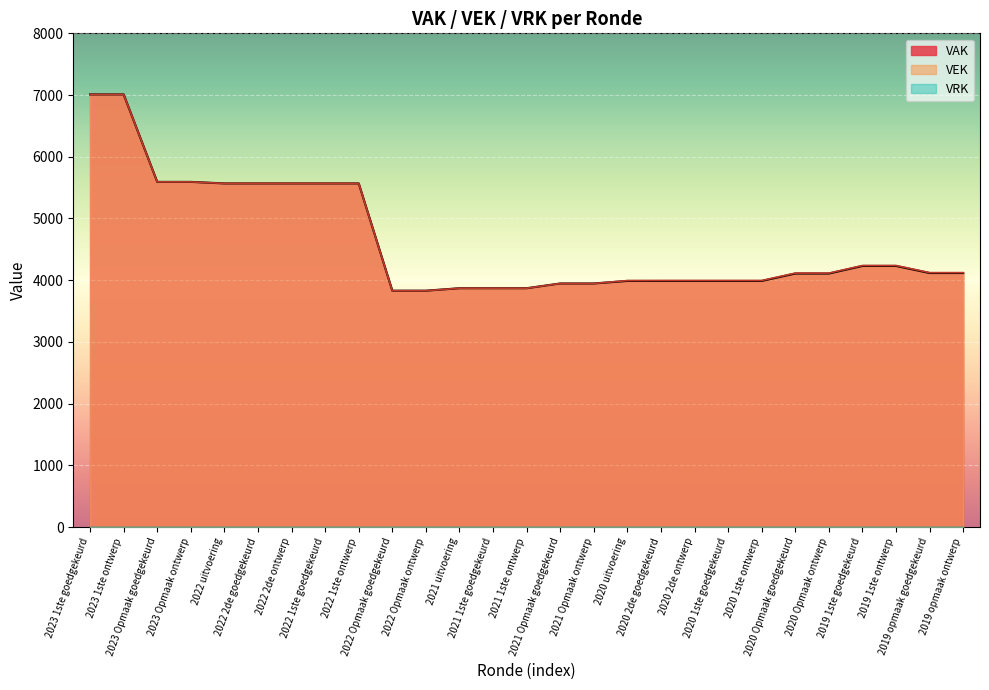

How many data points in VEK are above 4115?

13